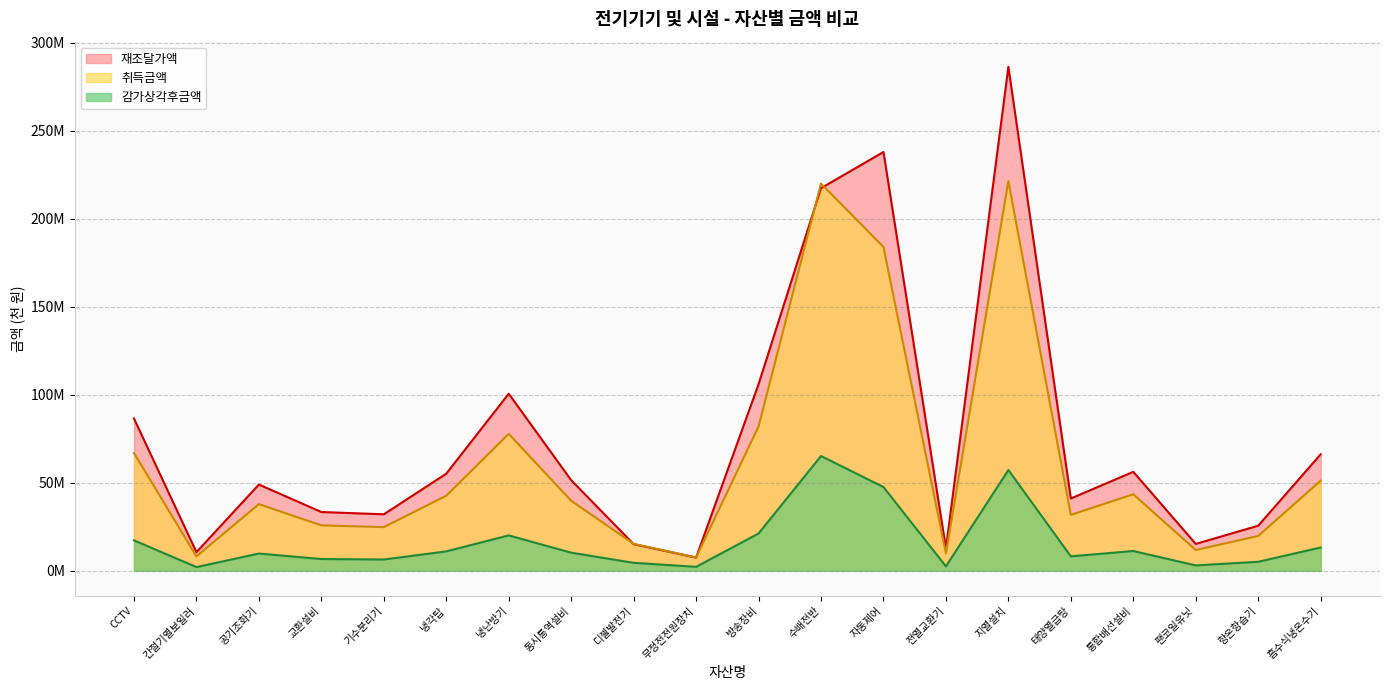

True or false: 감가상각후금액 and 재조달가액 intersect in this chart.

False